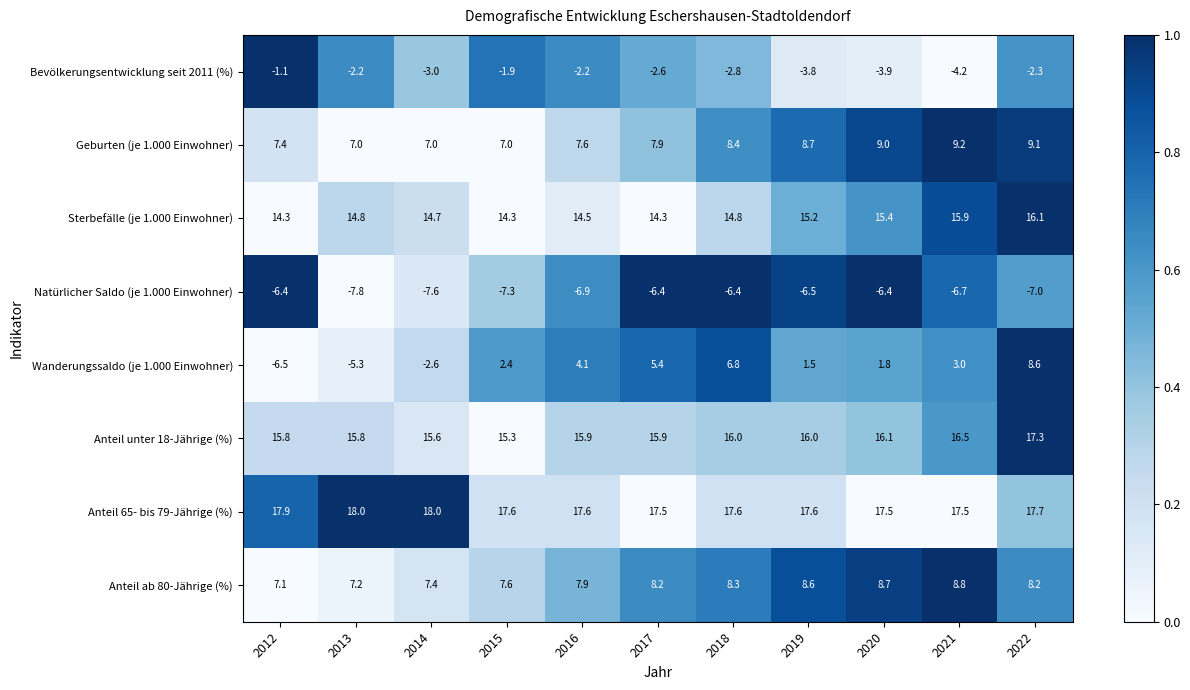

What is the difference between the maximum and minimum values in the Geburten (je 1.000 Einwohner) series?

2.2